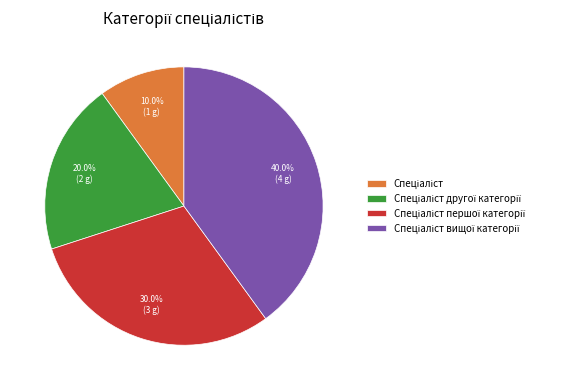

Is there a majority slice in this chart?

No